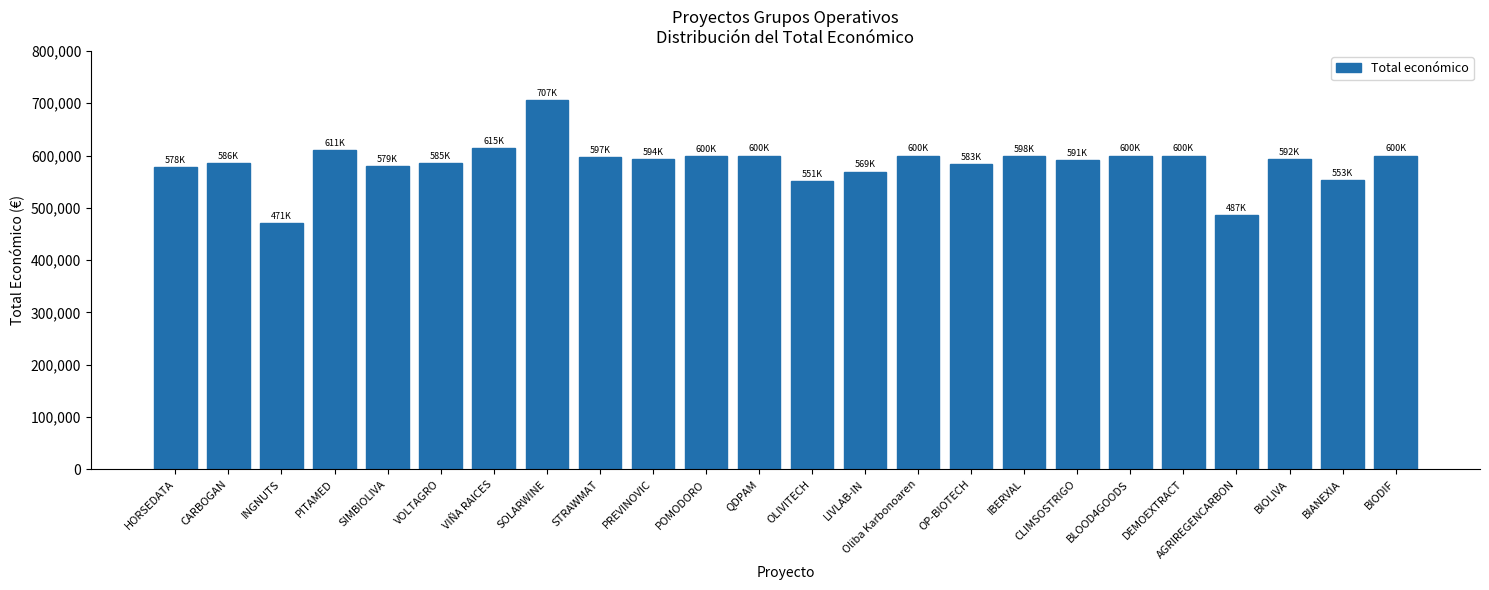

Is it true that the value at BLOOD4GOODS is 599960?

True